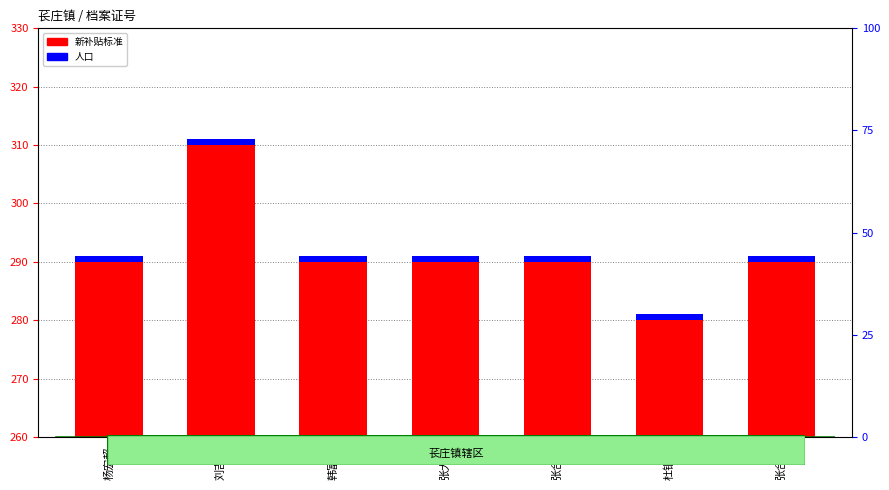

At which category is the sum across all series the highest?

刘吉惠